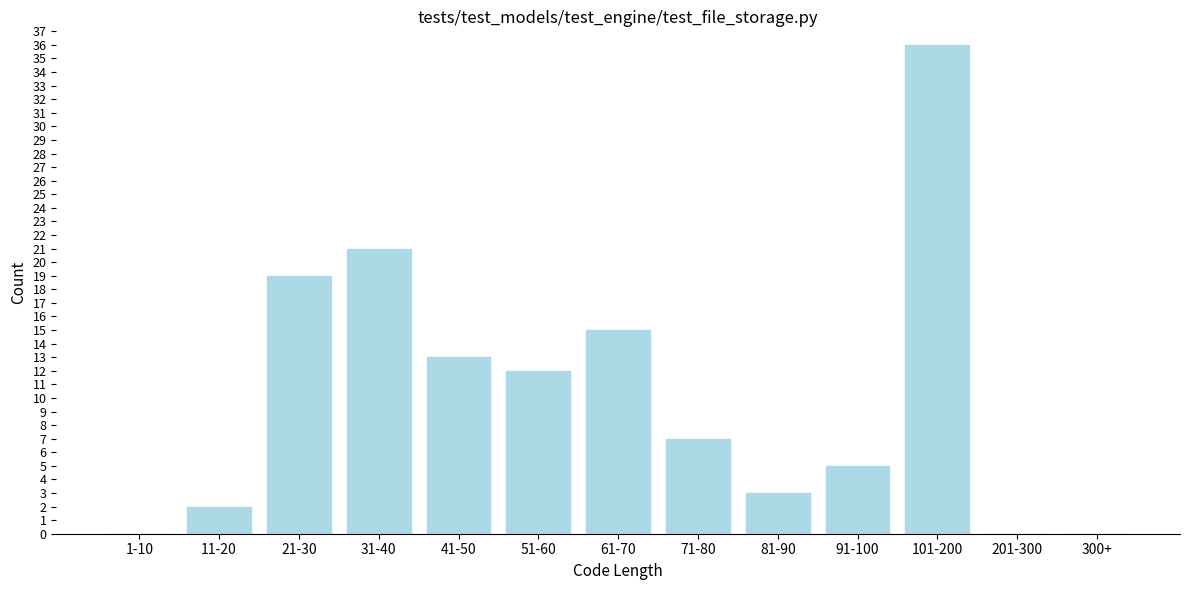

Reading left to right, transcribe all the data shown in this chart.

1-10=0	11-20=2	21-30=19	31-40=21	41-50=13	51-60=12	61-70=15	71-80=7	81-90=3	91-100=5	101-200=36	201-300=0	300+=0